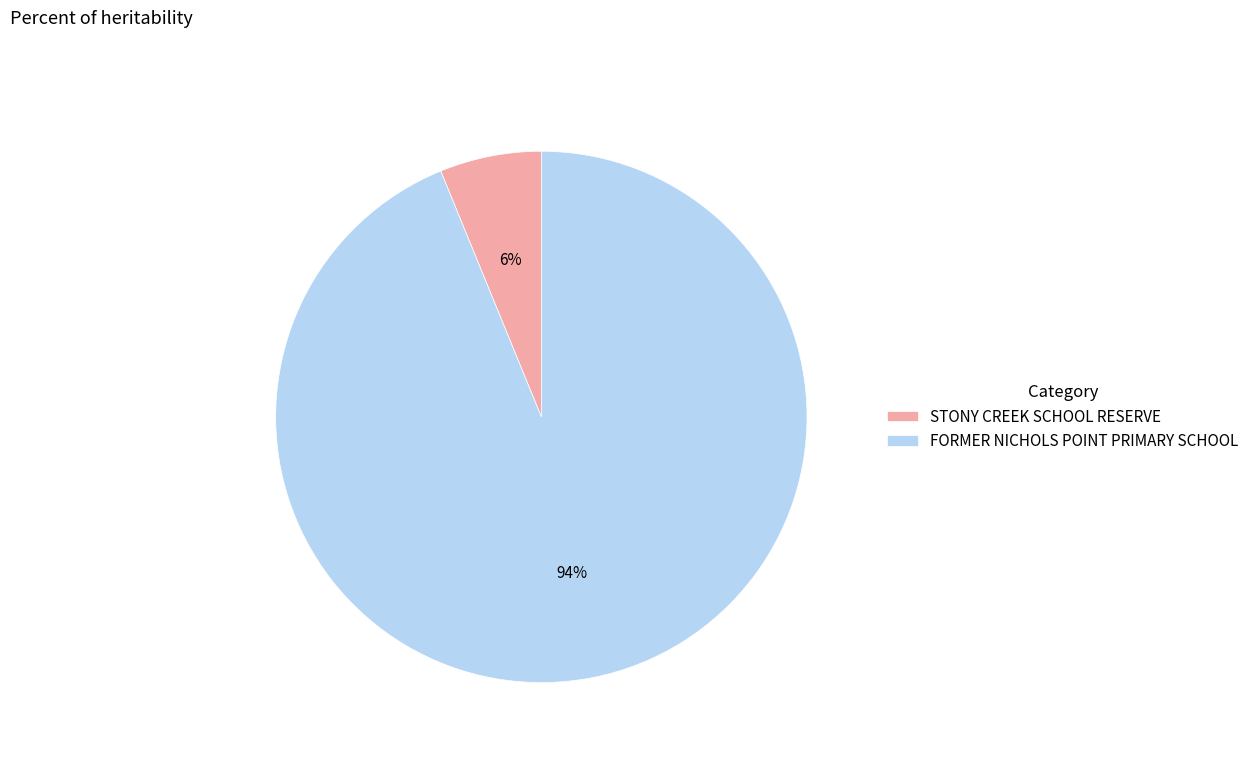

True or false: FORMER NICHOLS POINT PRIMARY SCHOOL accounts for 94% of the total.

True